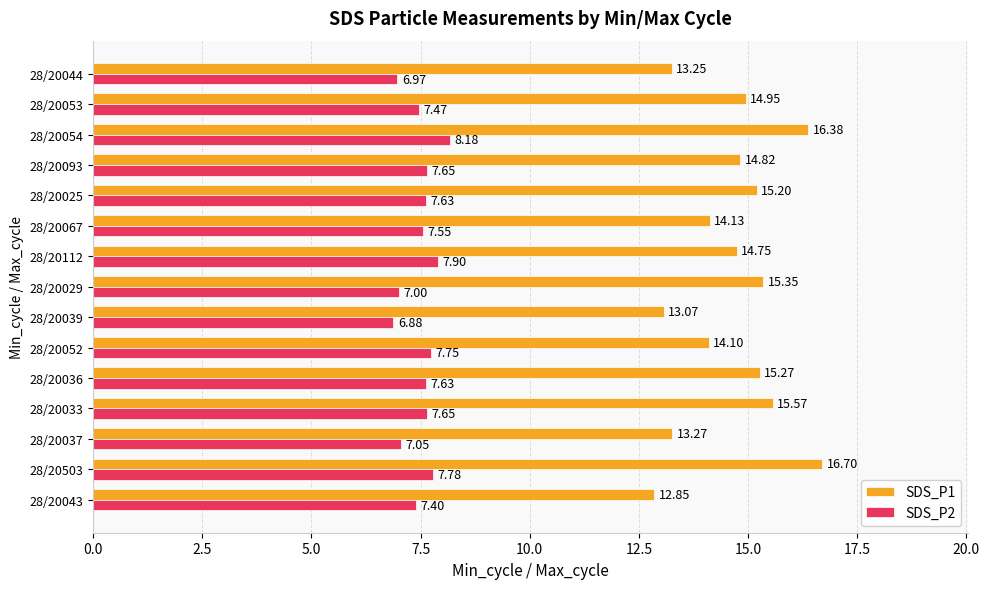

Rank the series by their average value, from lowest to highest.

SDS_P2, SDS_P1